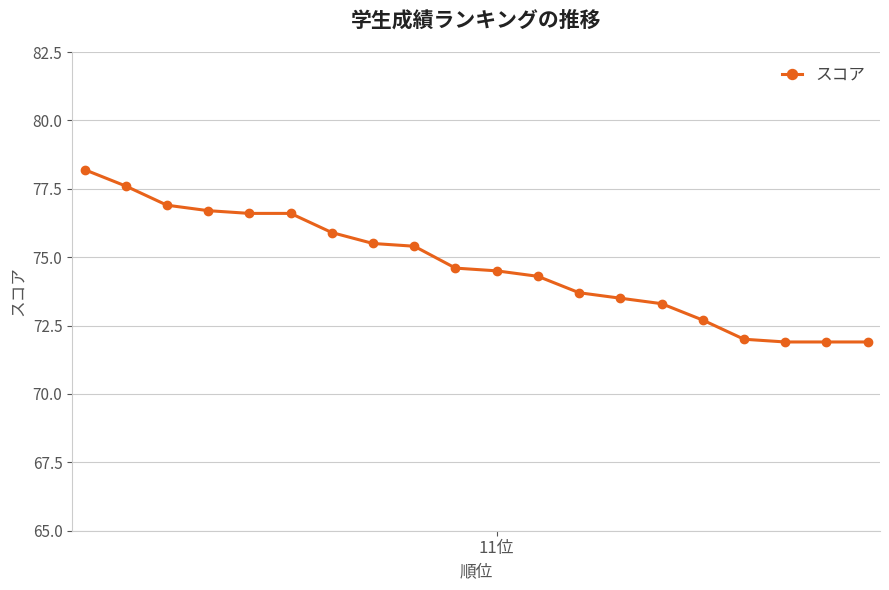

What is the sum of all values?

1493.7